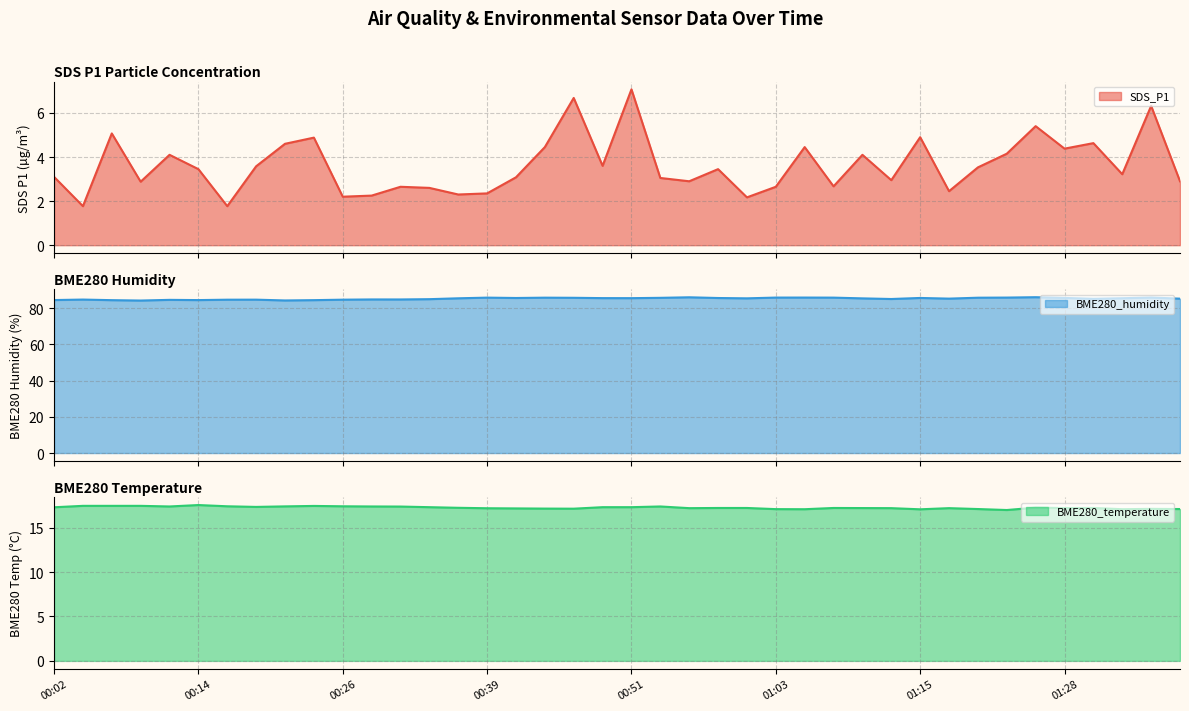

What is the difference between the SDS_P1 (line) values at 22 and 9?

2.0